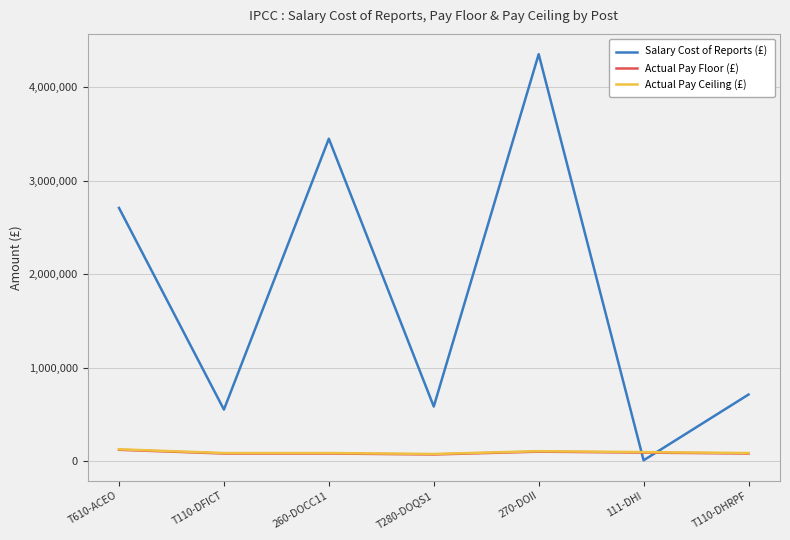

Where is Salary Cost of Reports (£) nearest to the value 2182976?

T610-ACEO